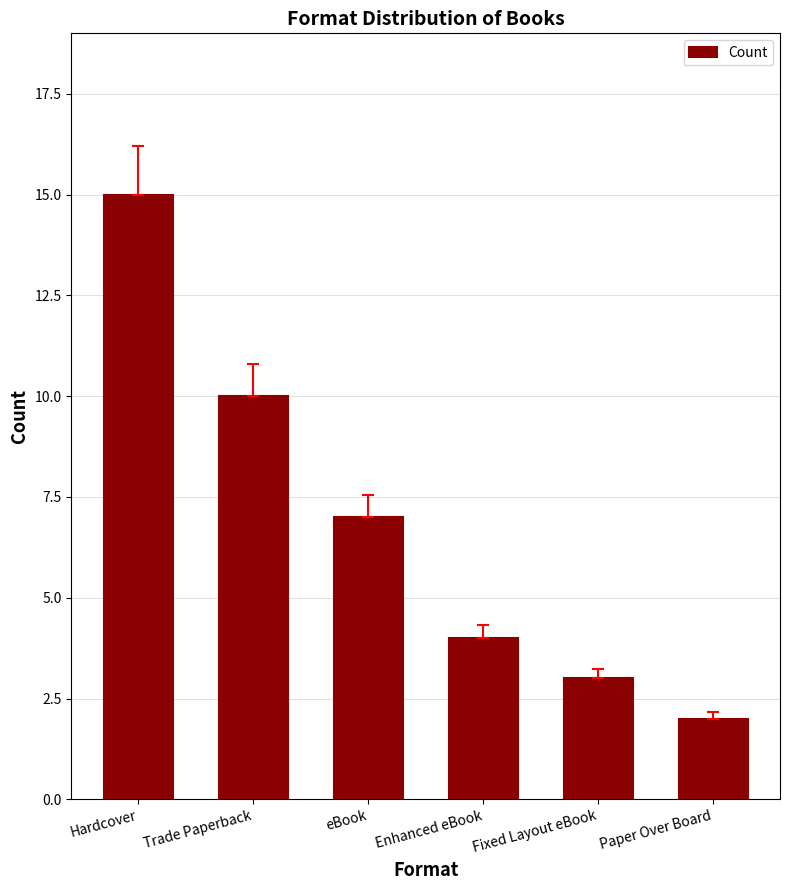

Where is the data nearest to the value 8?

eBook